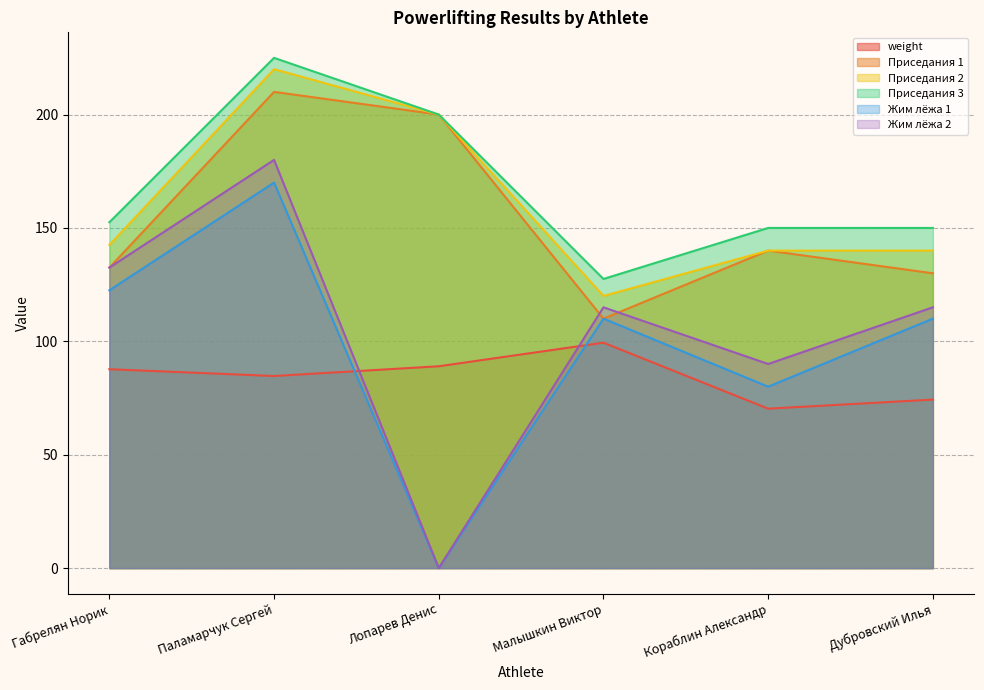

What is the sum of the Жим лёжа 2 values at Габрелян Норик and Малышкин Виктор?

247.5